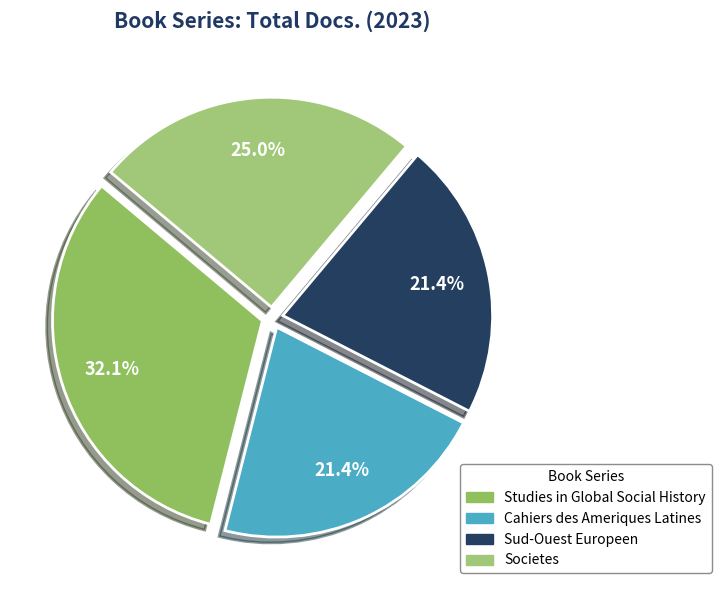

Count the number of slices in the pie.

4